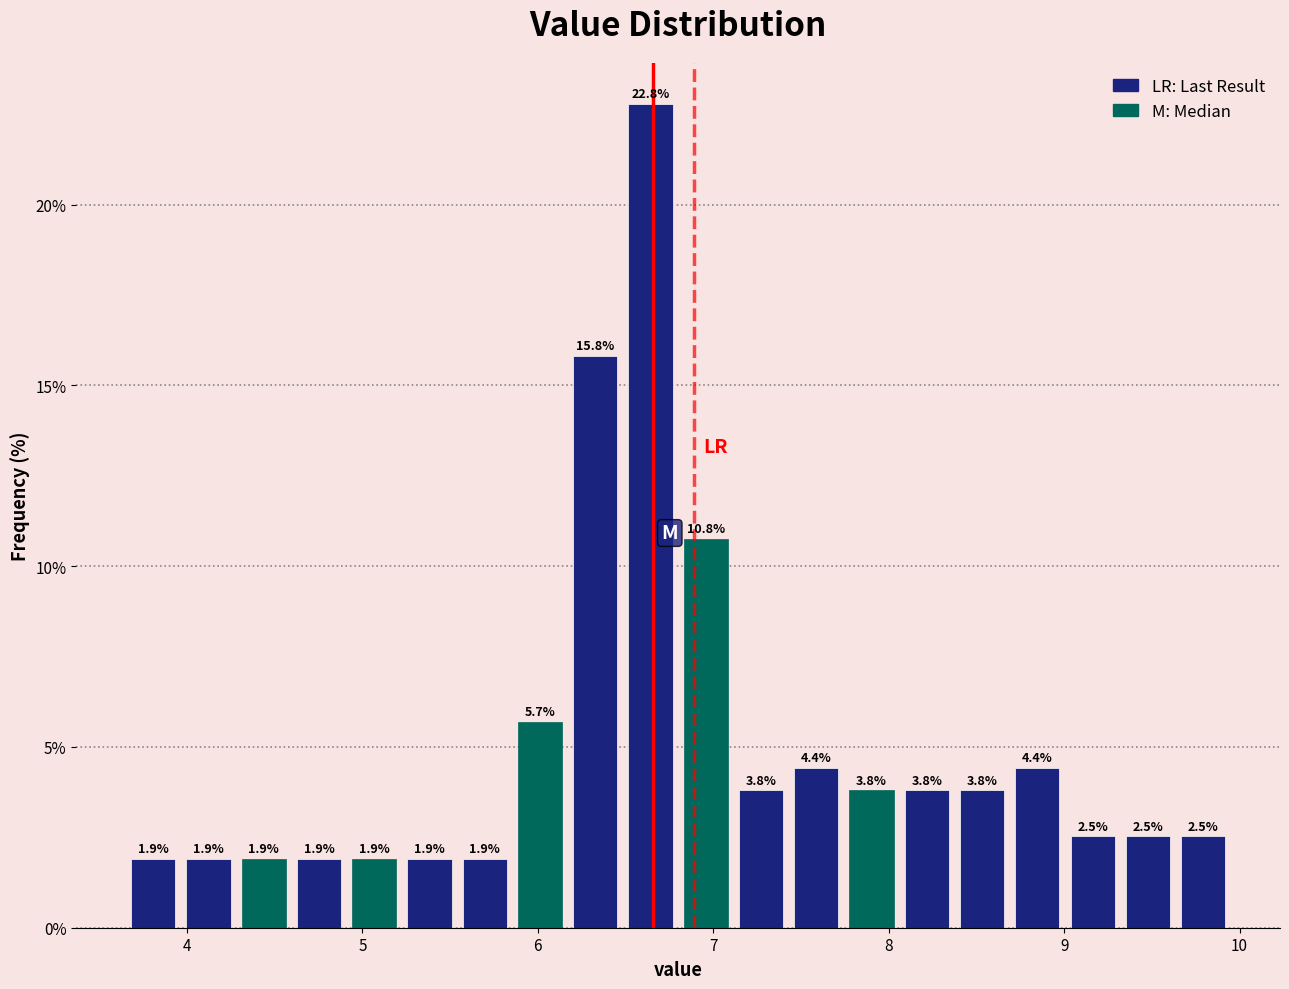

Around what value on the x-axis is the tallest bar? Give the approximate position of its centre, as read against the axis.

6.6